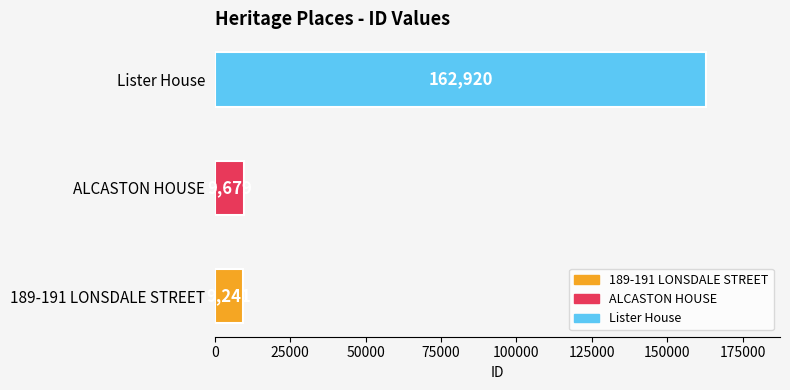

Reading bottom to top, transcribe all the data shown in this chart.

9241	9679	162920